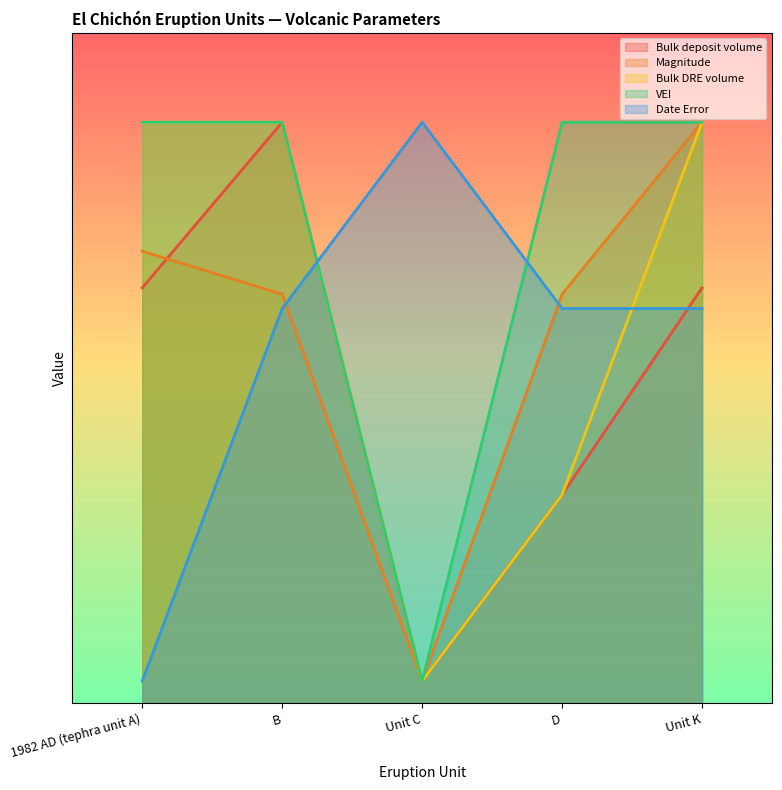

Where is Bulk DRE volume nearest to the value 2?

D